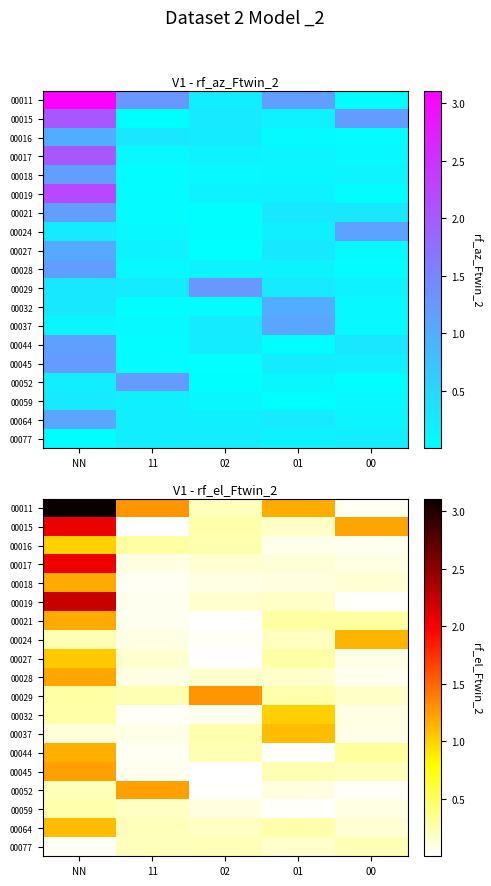

Is it true that 00015 equals 0.5 at 00?

False